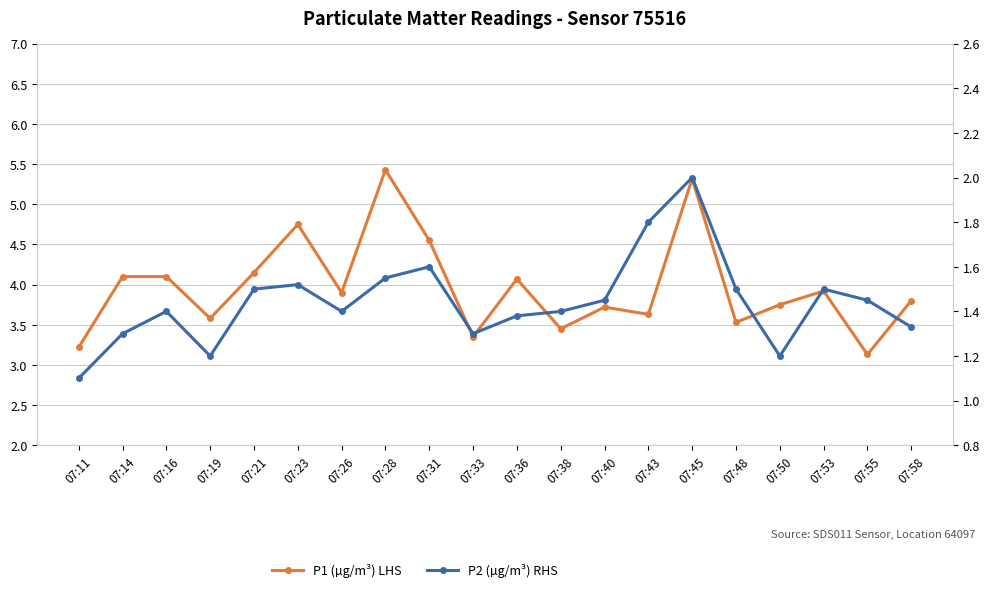

Reading right to left, list all the values displayed in this chart.

P1 (µg/m³) LHS: 3.8	3.1	3.9	3.8	3.5	5.3	3.6	3.7	3.5	4.1	3.4	4.5	5.4	3.9	4.8	4.2	3.6	4.1	4.1	3.2
P2 (µg/m³) RHS: 1.3	1.4	1.5	1.2	1.5	2.0	1.8	1.4	1.4	1.4	1.3	1.6	1.6	1.4	1.5	1.5	1.2	1.4	1.3	1.1